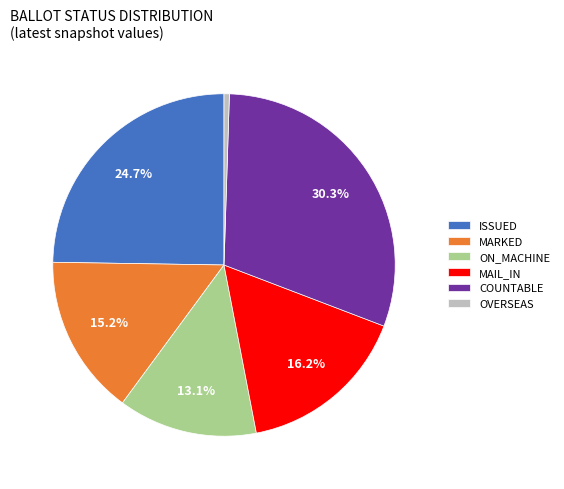

How many segments does this pie chart have?

6